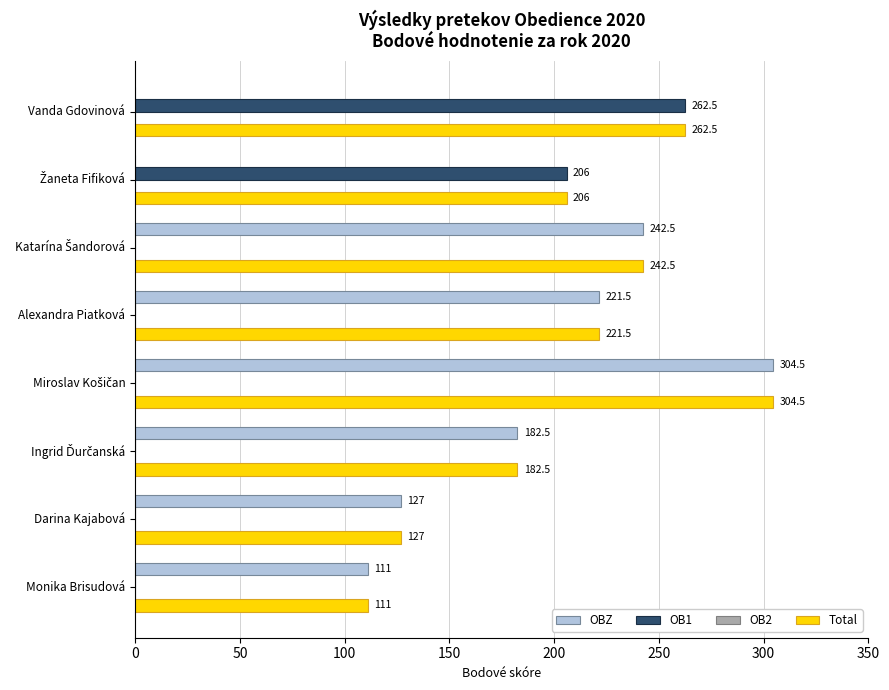

At which label does OB1 reach its peak?

Vanda Gdovinová